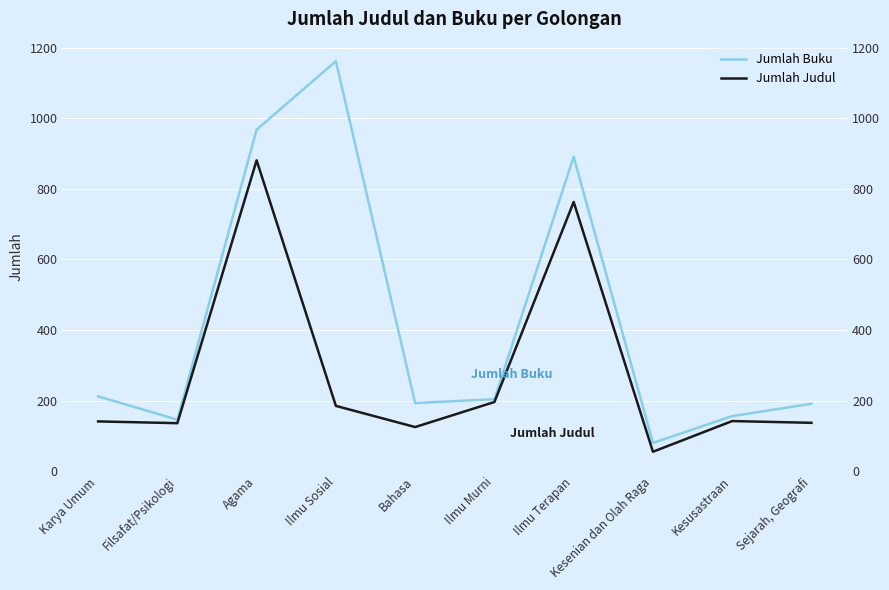

Which series has the largest range (max minus min)?

Jumlah Buku